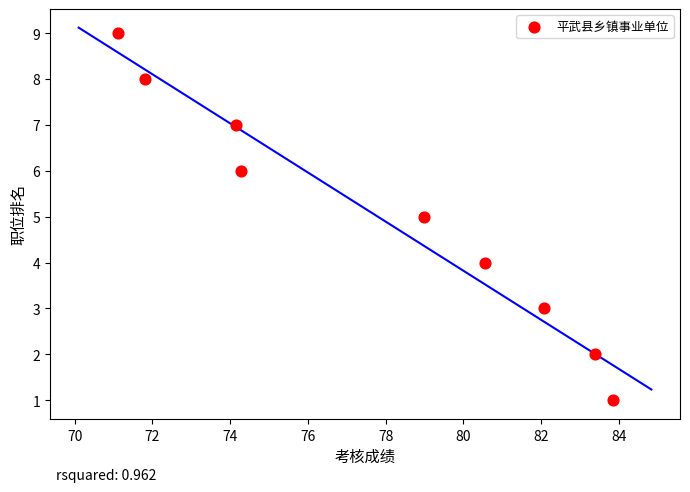

What is the average Y value?

5